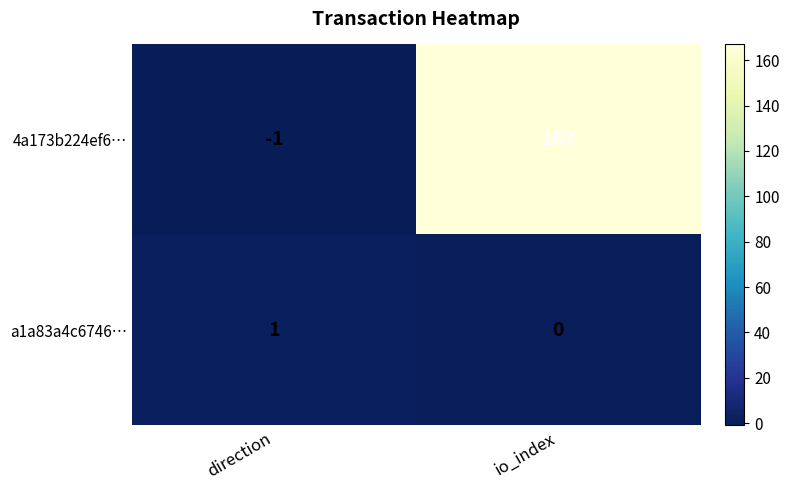

Which series has the largest total across all categories?

4a173b224ef6…